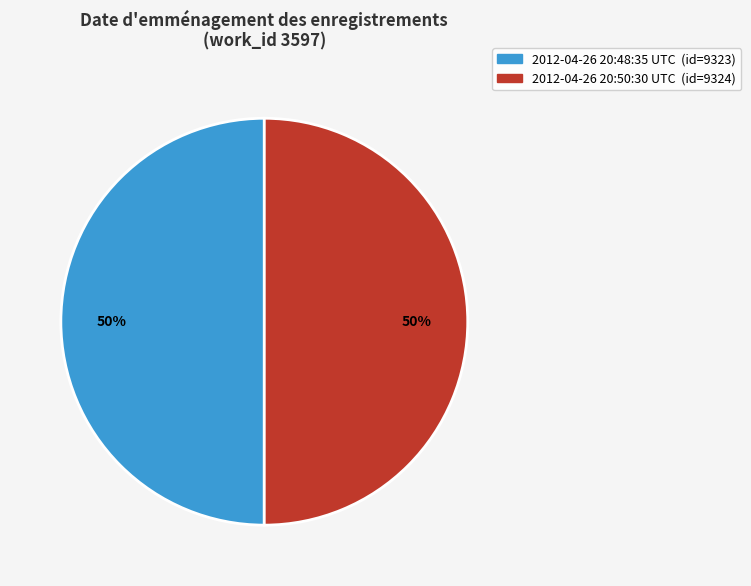

How many slices are in this pie chart?

2